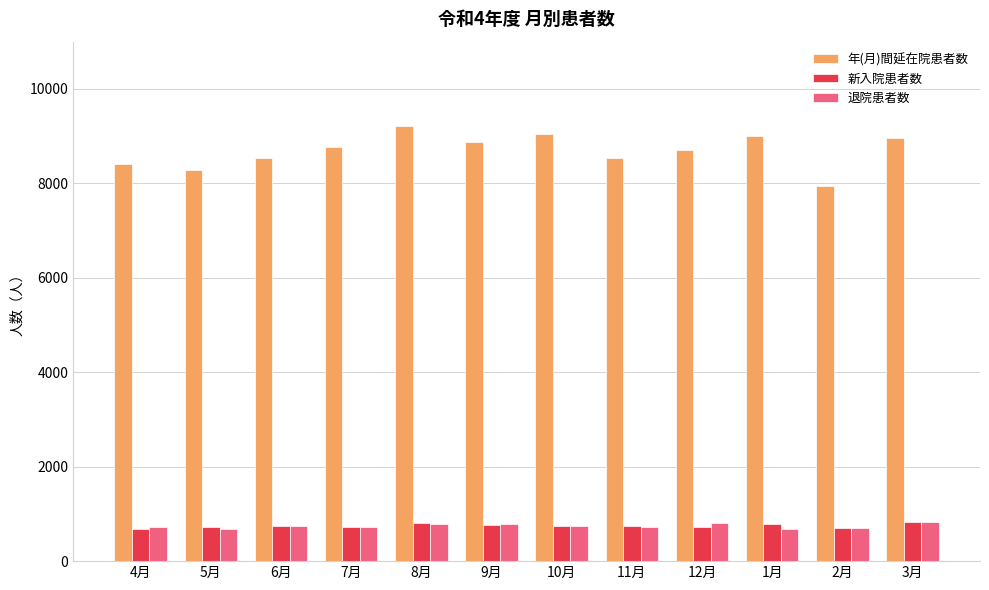

How many values in the 新入院患者数 series are below 737?

5